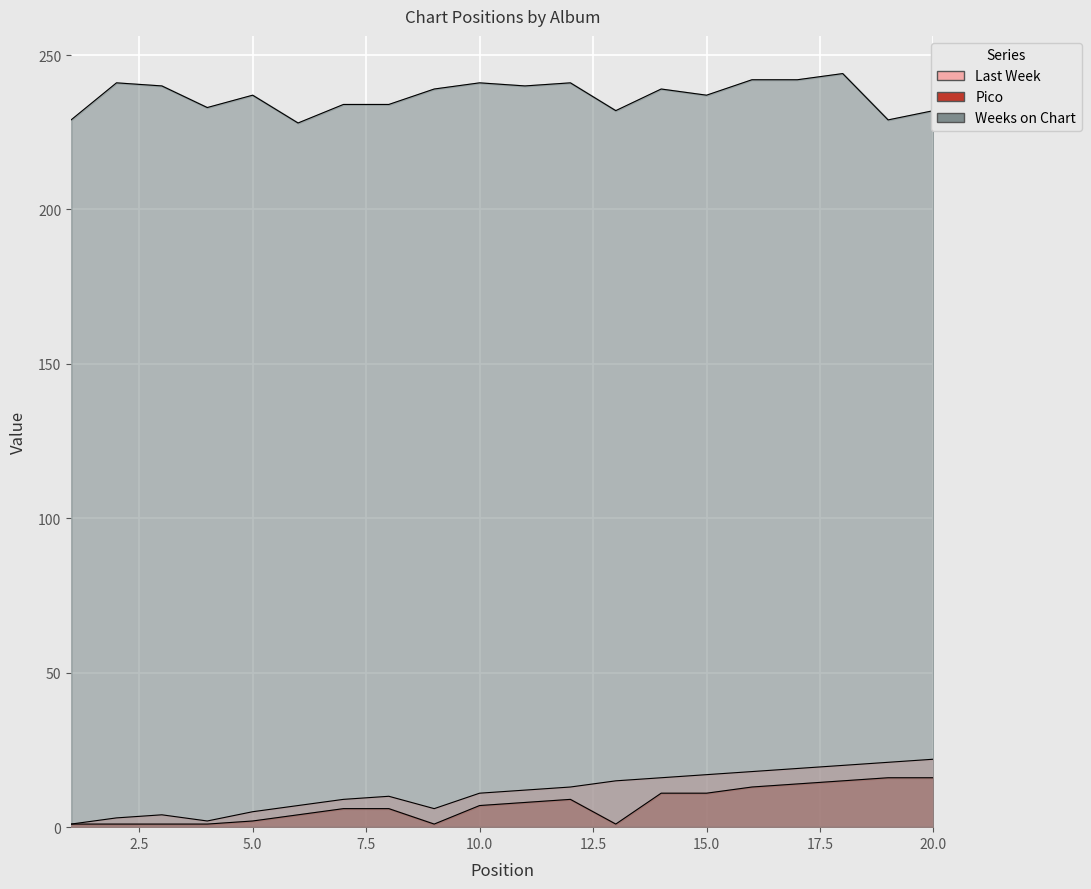

What is the sum of all Last Week values?

231